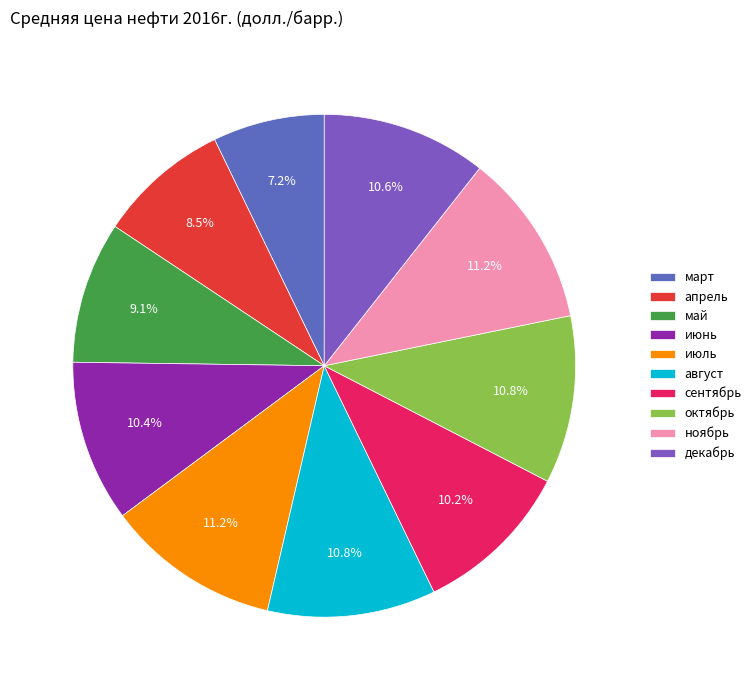

What percentage is the август slice, to the nearest percent?

11%